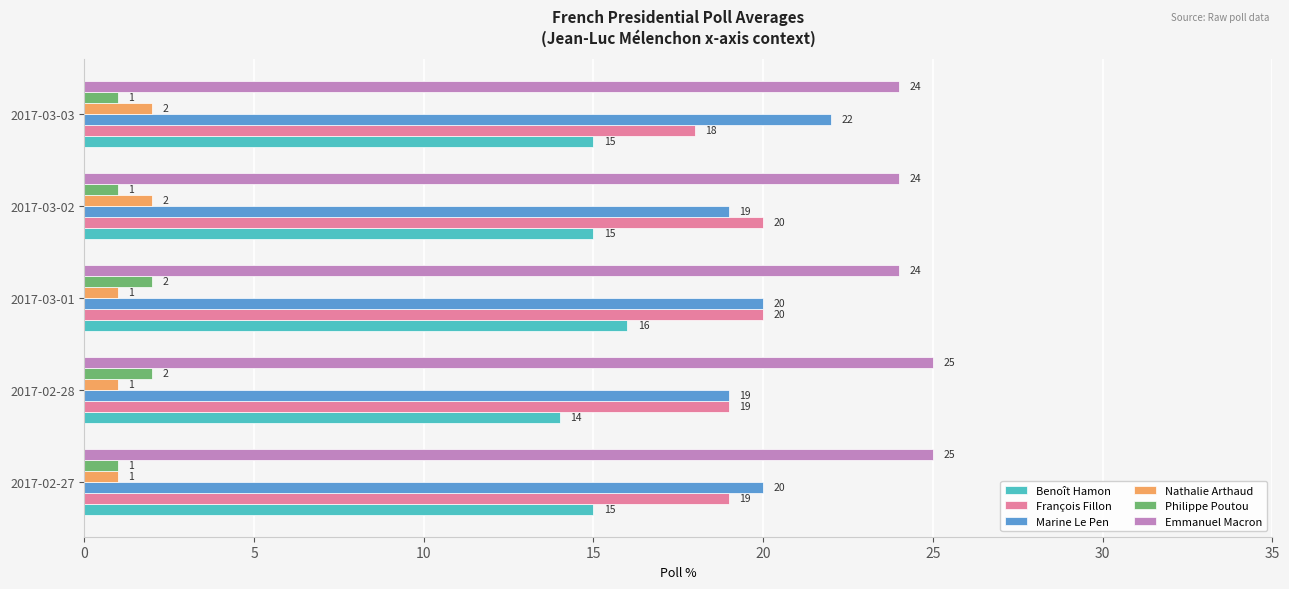

At 2017-03-02, list the series in order from largest to smallest.

Emmanuel Macron, François Fillon, Marine Le Pen, Benoît Hamon, Nathalie Arthaud, Philippe Poutou